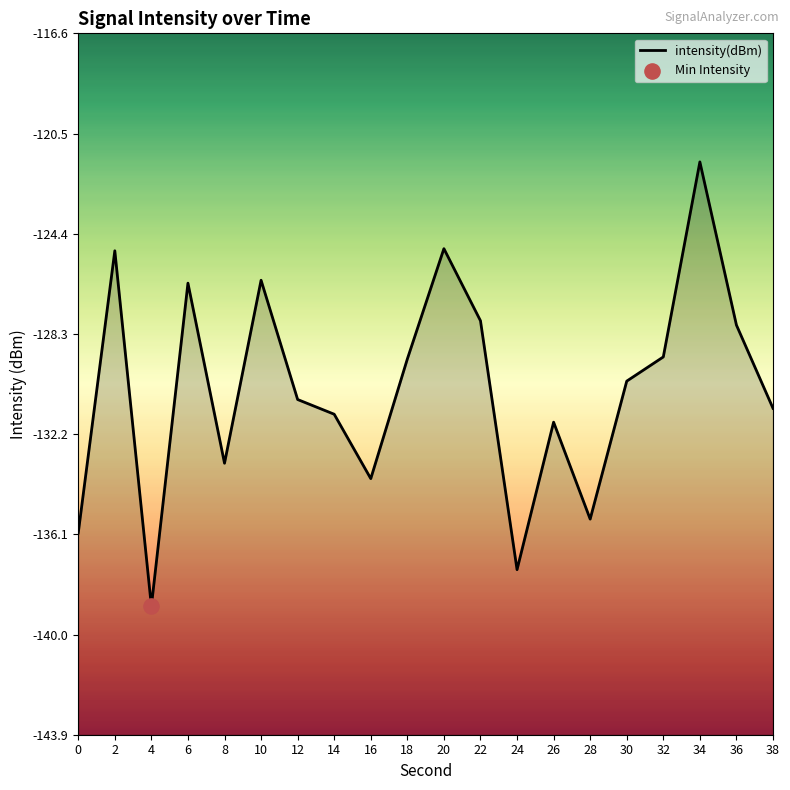

What is the change in value from 14 to 36?

+3.5